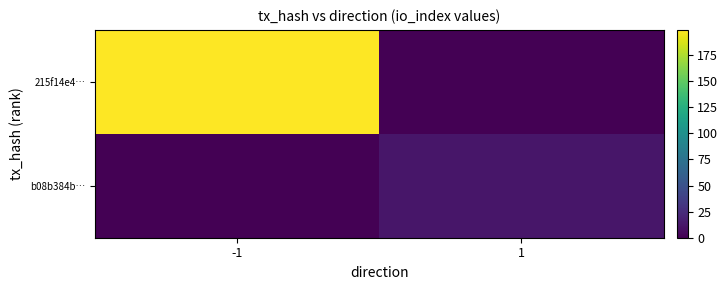

At which category is the sum across all series the highest?

-1